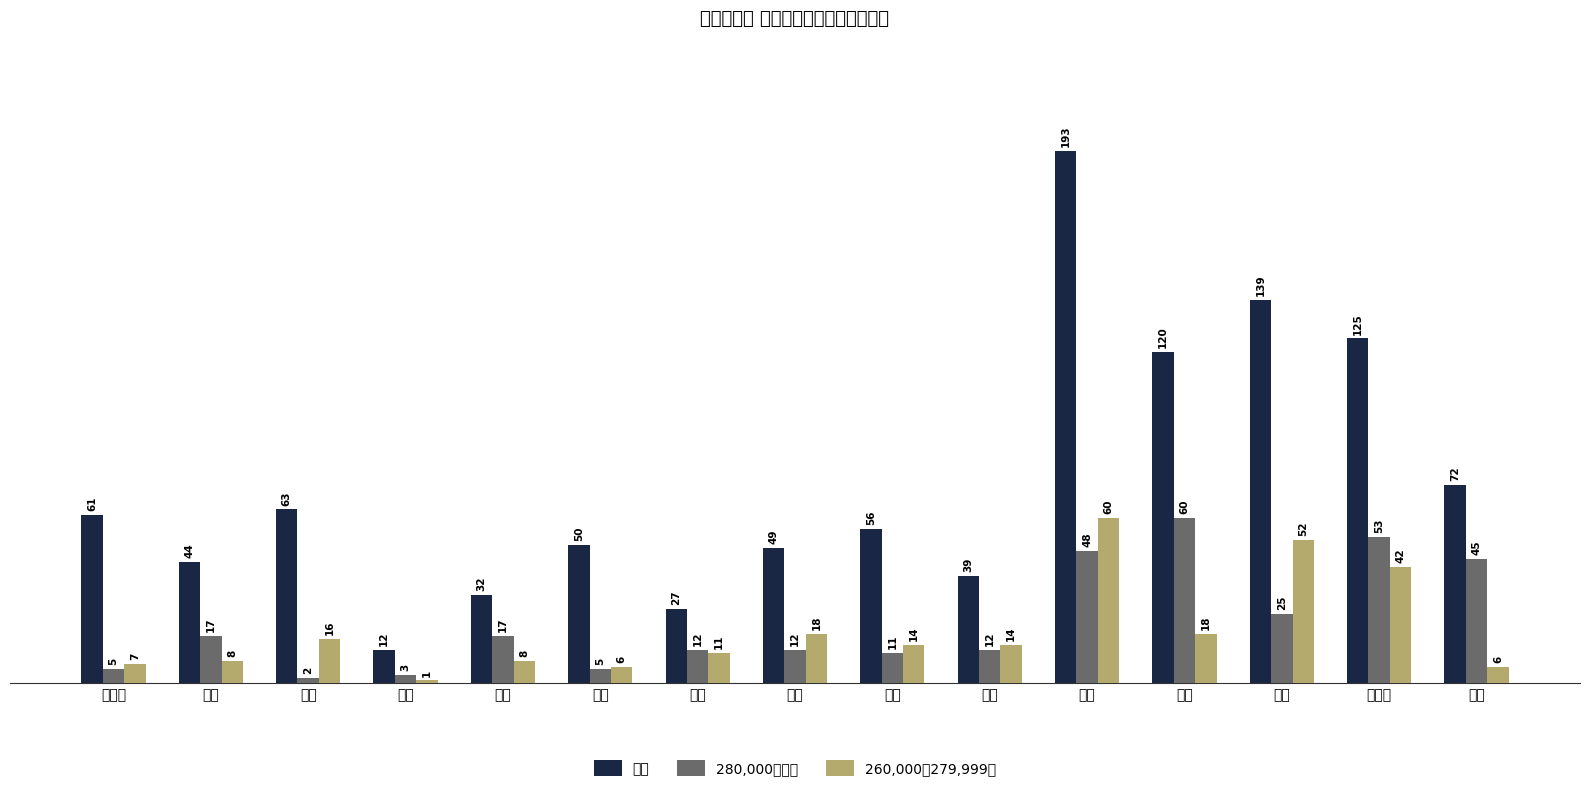

How many bars are there in total?

45